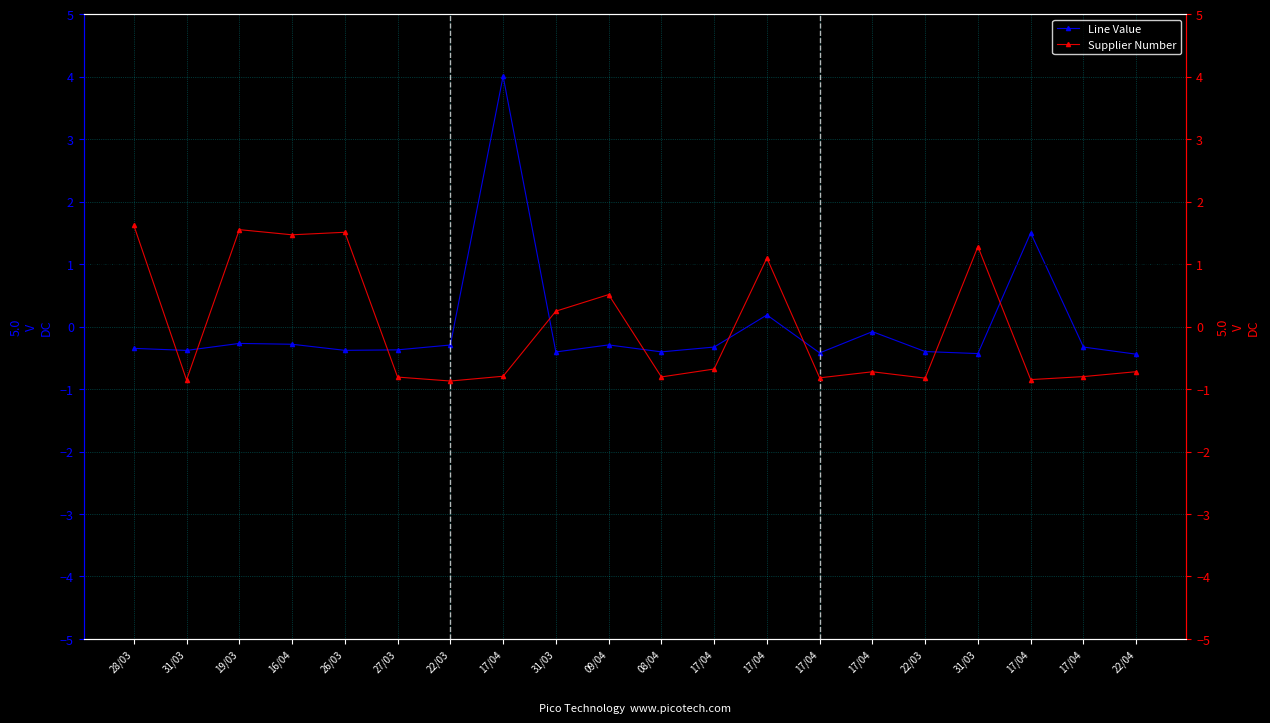

At which category does Line Value reach its first local peak?

19/03